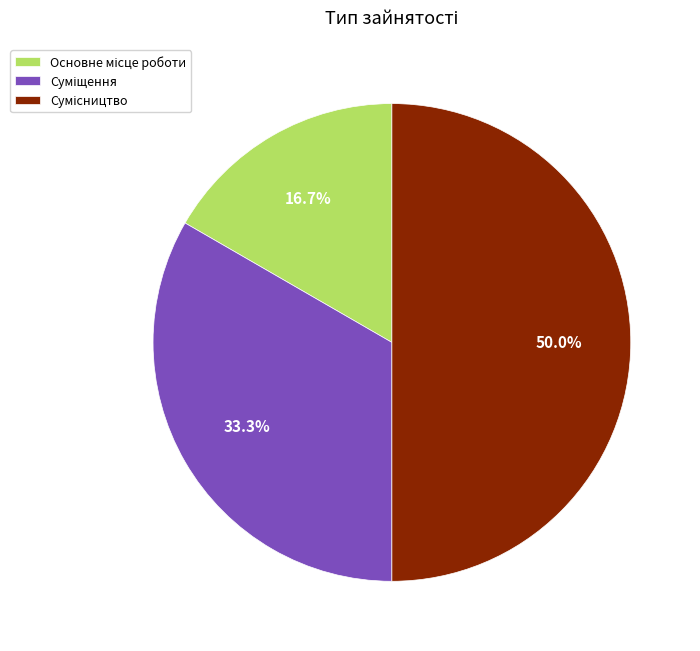

Combined, do Основне місце роботи and Суміщення account for over 50%?

No